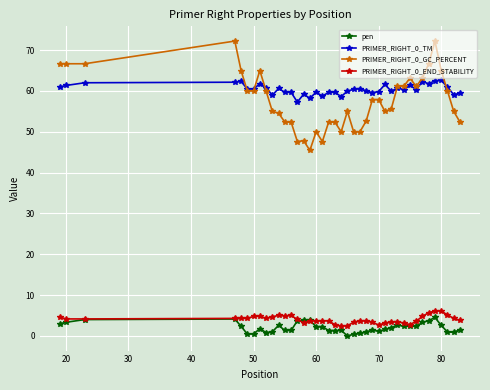

What is the maximum value shown in the chart?

72.2